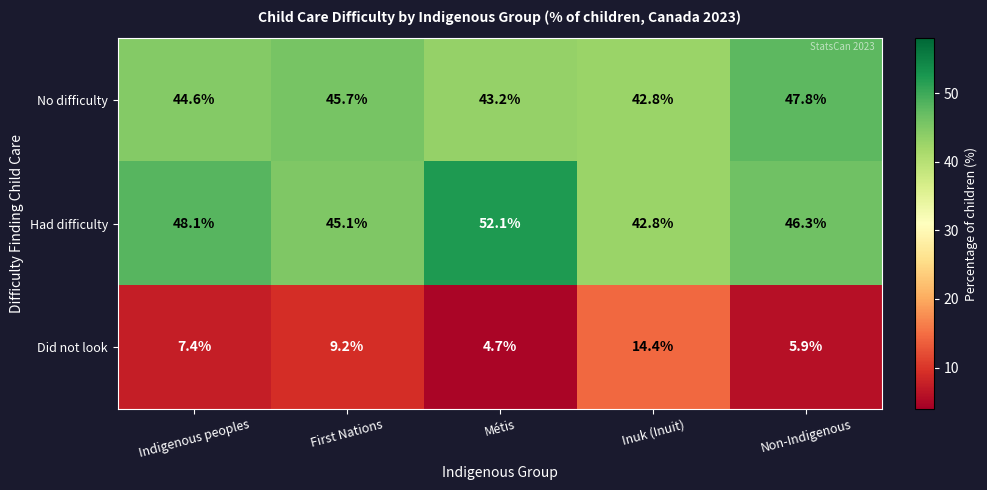

True or false: No difficulty has a value of 44.6 at Indigenous peoples.

True